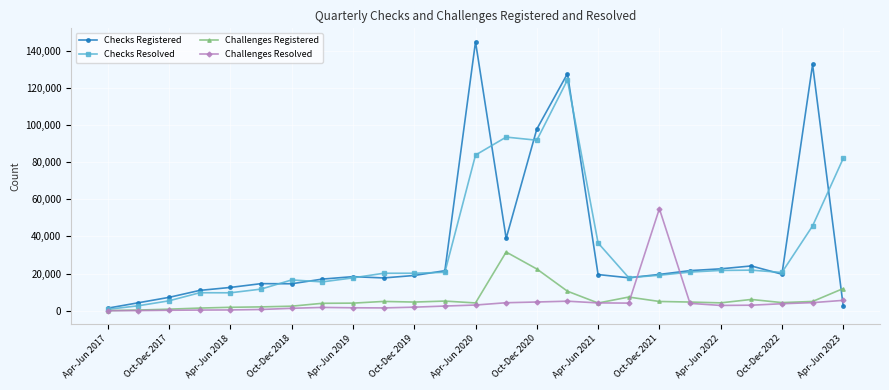

In Challenges Resolved, how many points are lower than both neighbors (excluding endpoints)?

3